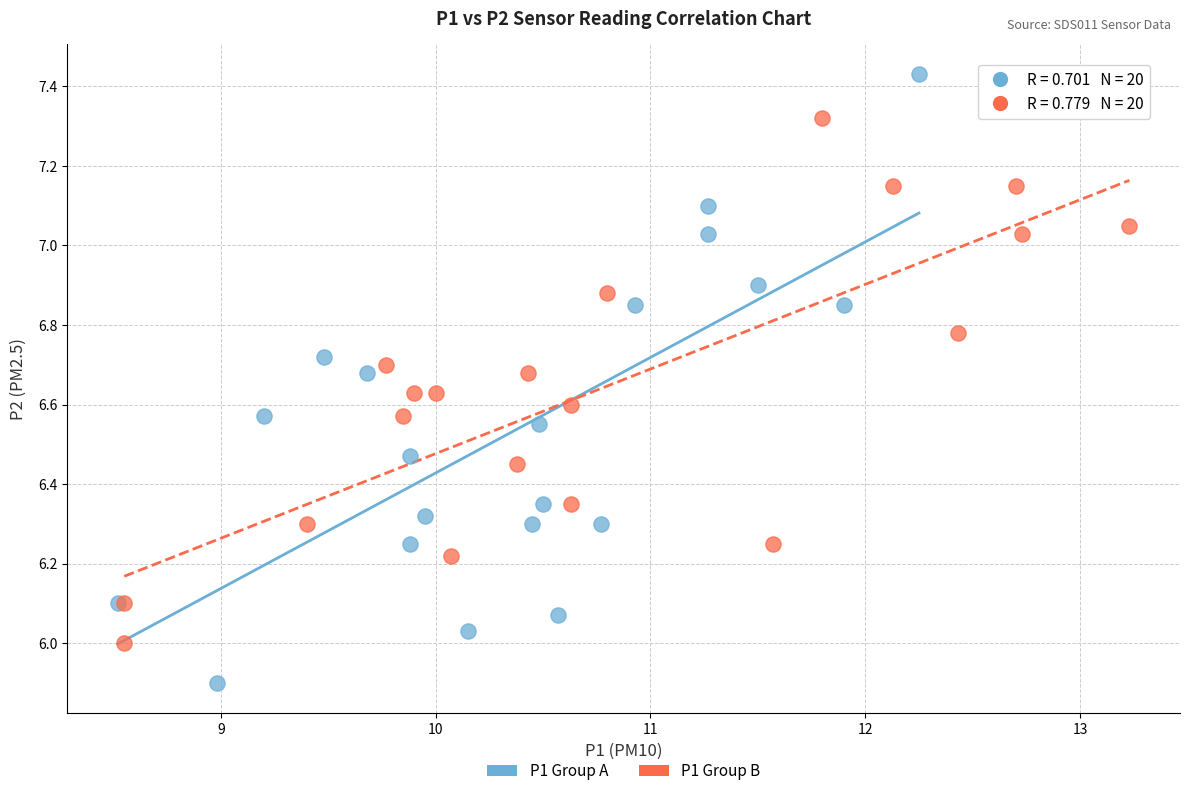

Which series reaches the minimum Y coordinate?

P1 Group A